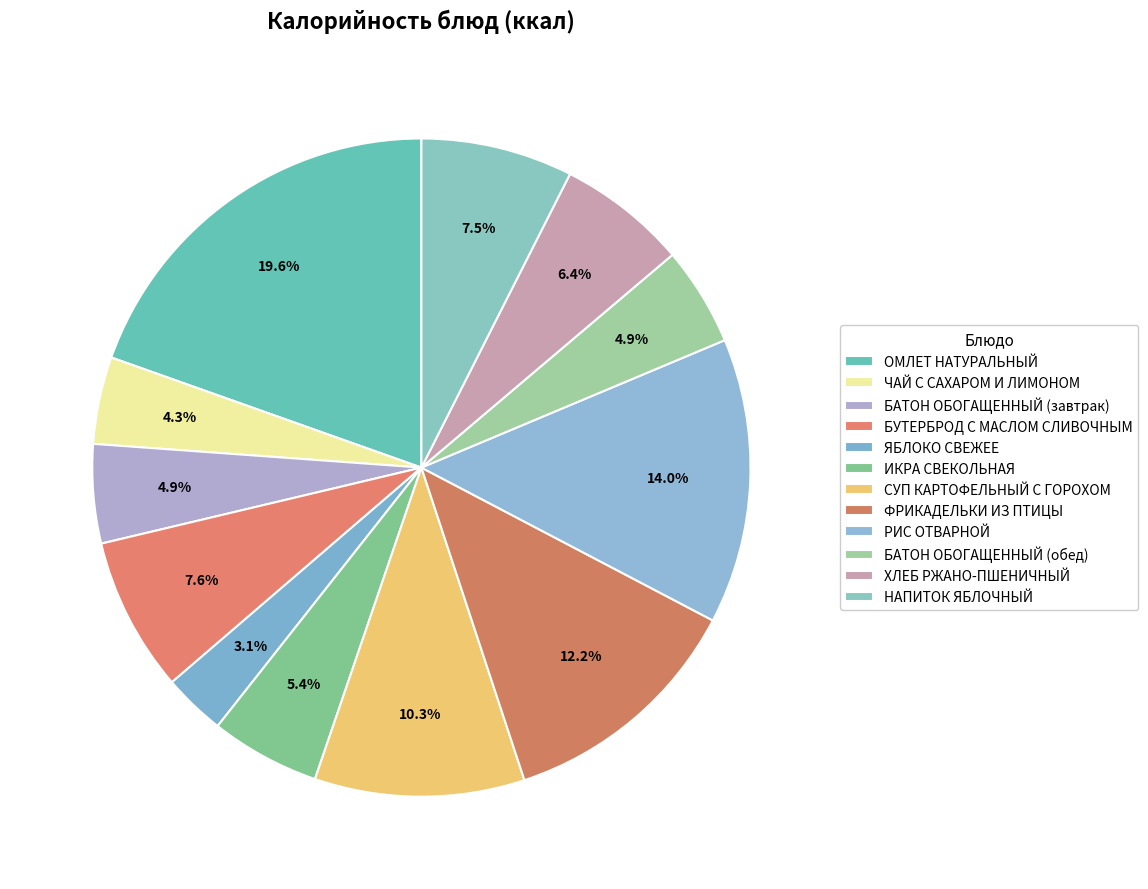

Which category has the smallest portion of the pie?

ЯБЛОКО СВЕЖЕЕ